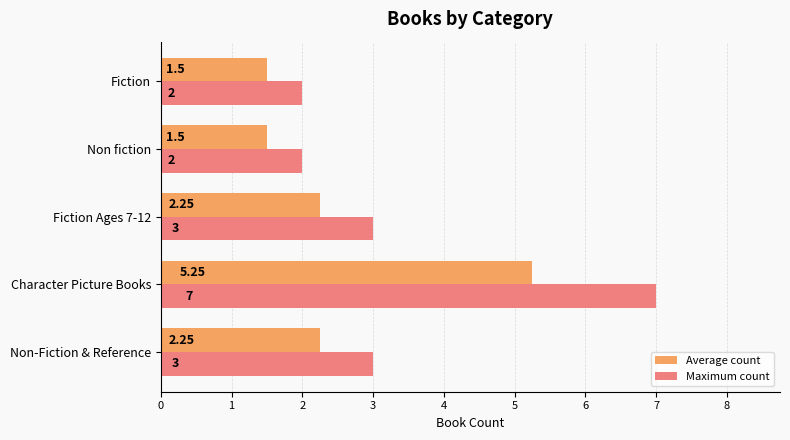

Which series has the largest total across all categories?

Maximum count